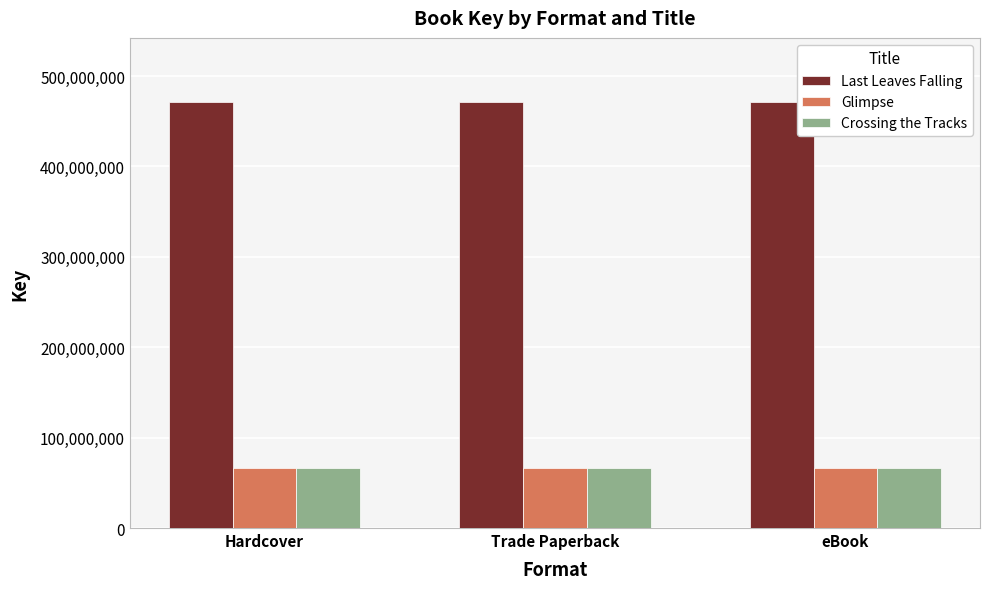

How many bars are there in total?

9